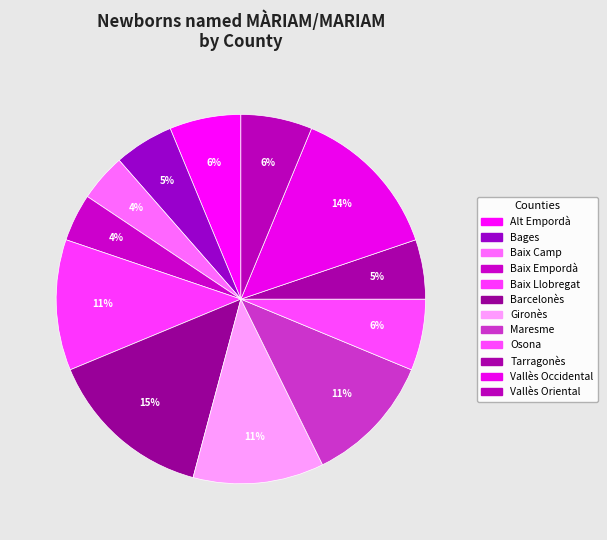

Approximately how many times larger is the value at Vallès Occidental compared to Barcelonès?

0.9